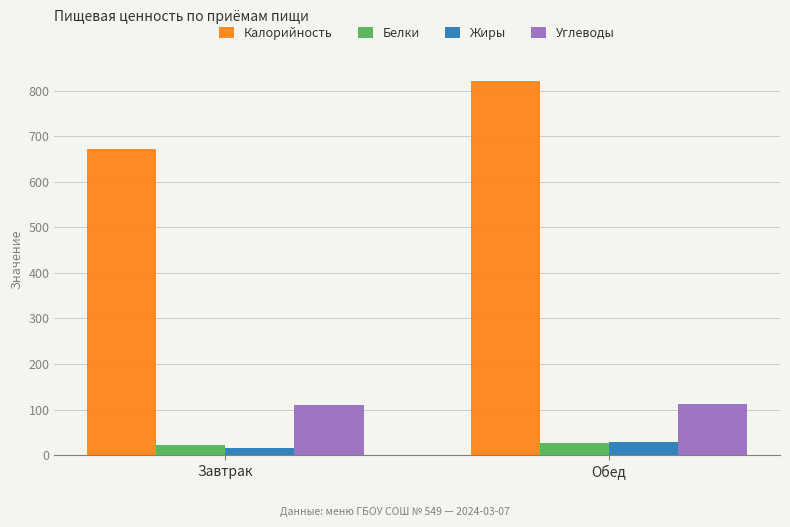

At which category is the sum across all series the highest?

Обед